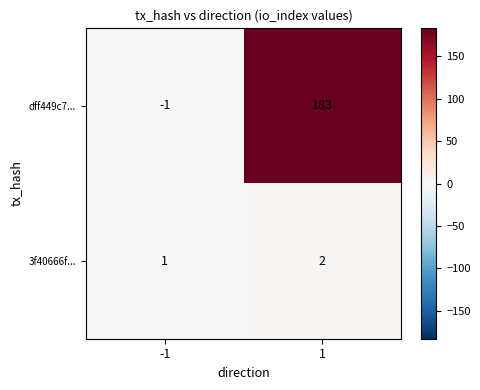

What is the sum of all 3f40666f... values?

3